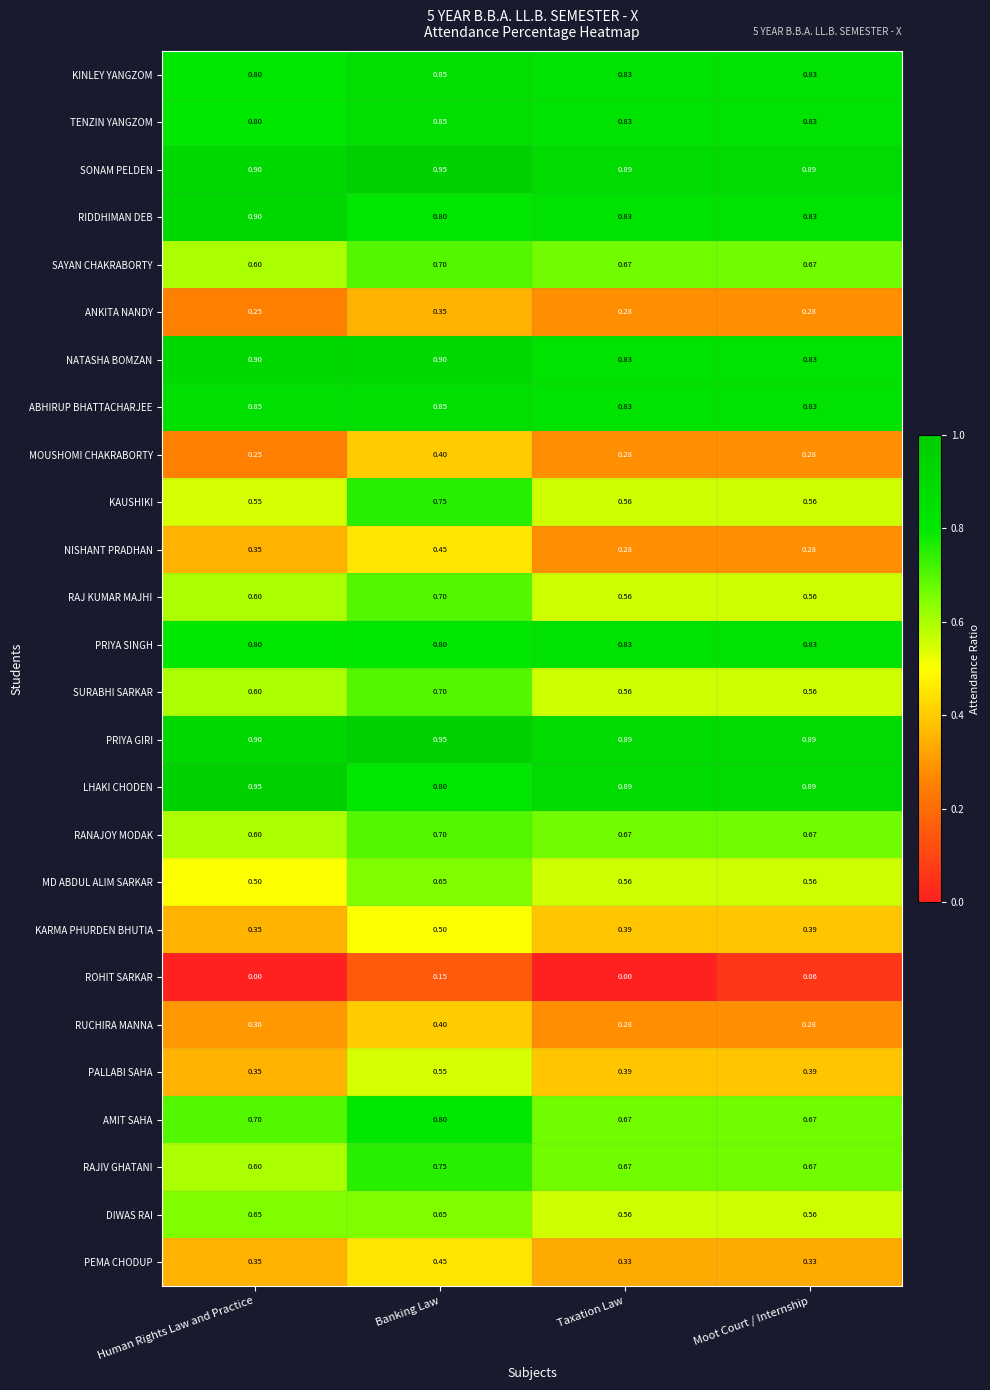

What is the difference between the highest and lowest values at Taxation Law?

0.9